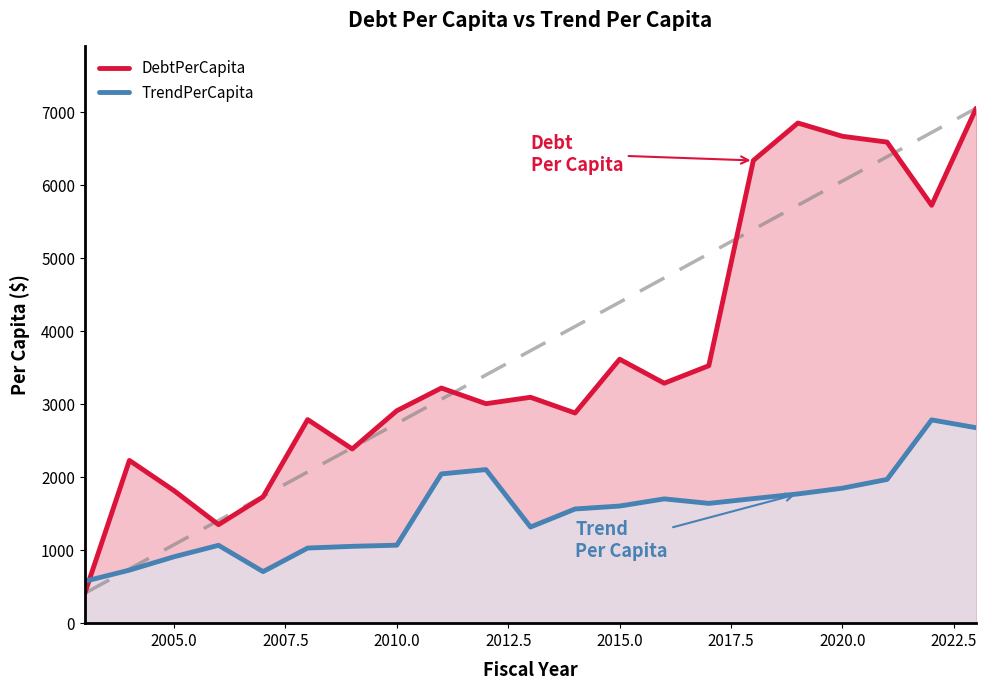

What is the lowest value of the TrendPerCapita series?

574.2